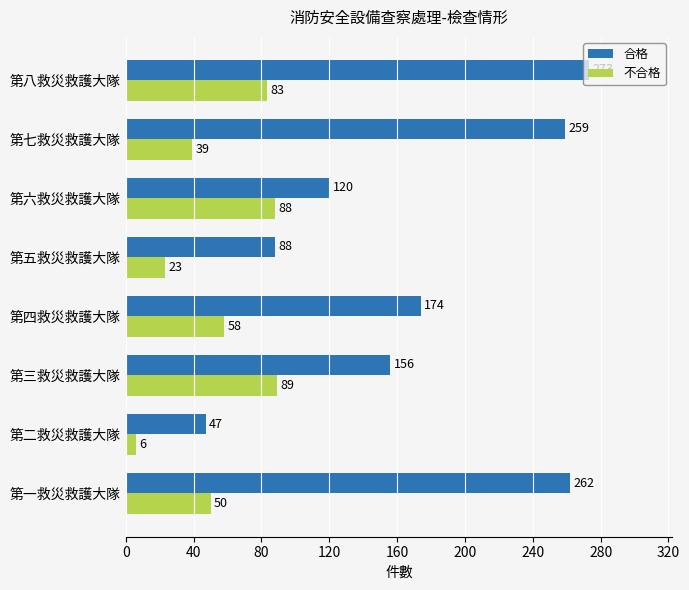

What is the difference between the maximum and minimum values in the 合格 series?

226